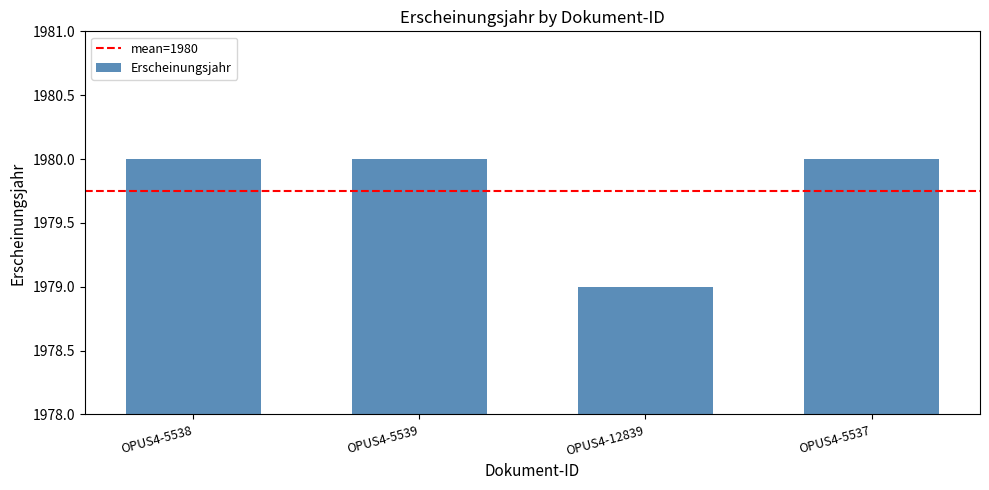

At which category does the chart reach its minimum across all series?

OPUS4-12839